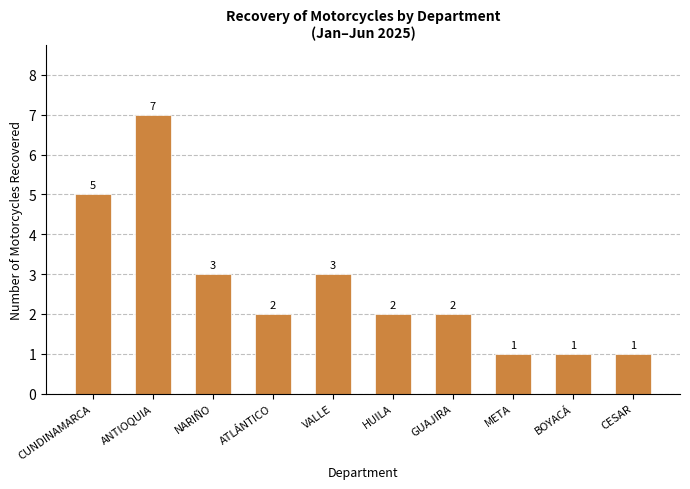

True or false: the data shows 7 at ANTIOQUIA.

True